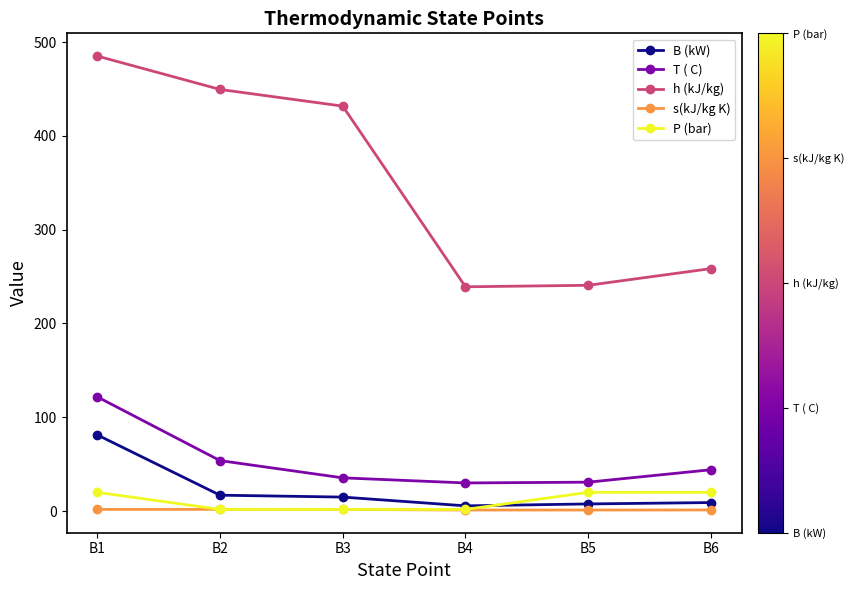

How many data points in T ( C) are above 44?

3